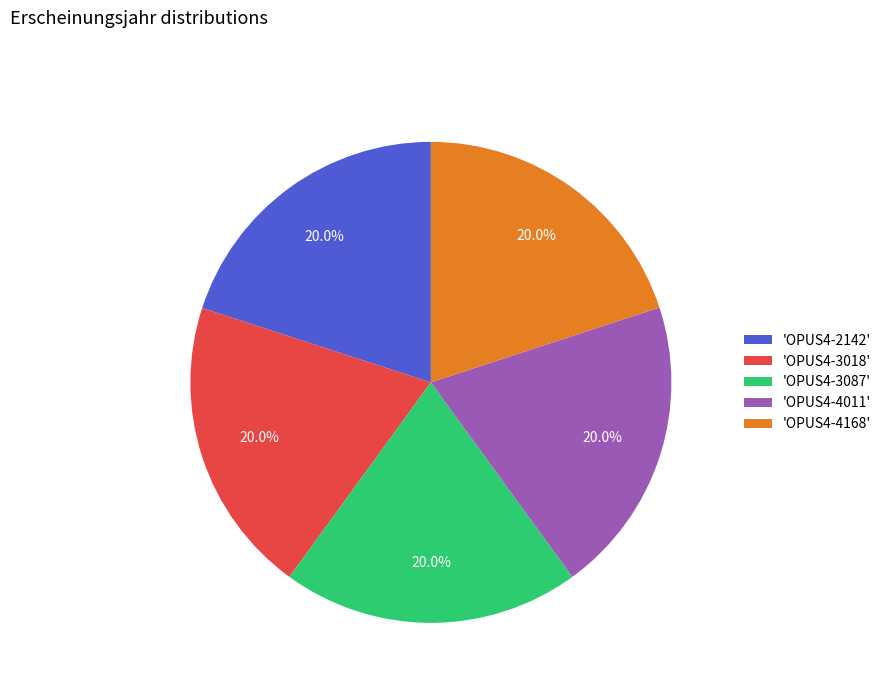

Combined, do 'OPUS4-2142' and 'OPUS4-4011' account for over 50%?

No